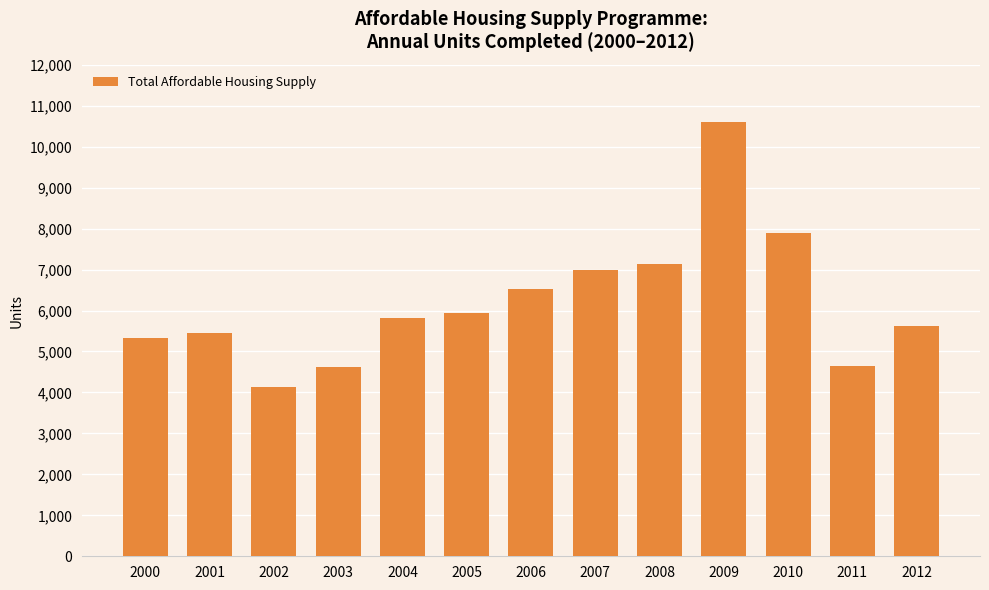

Does the chart contain any negative values?

No